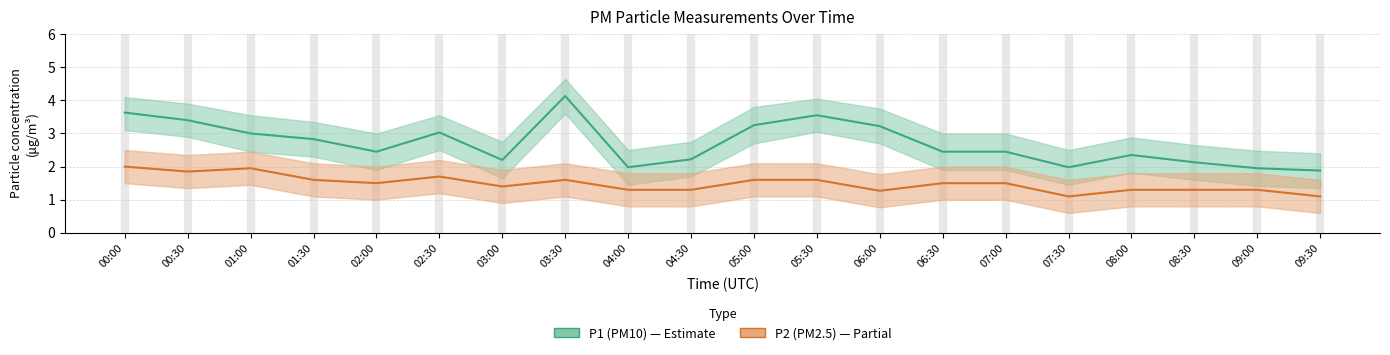

True or false: P1 (PM10) has a value of 2.3 at 03:30.

False